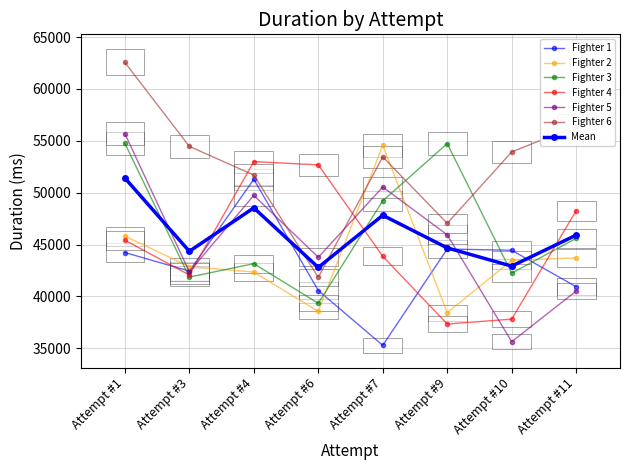

At which label is Fighter 2 closest to 46507?

Attempt #1